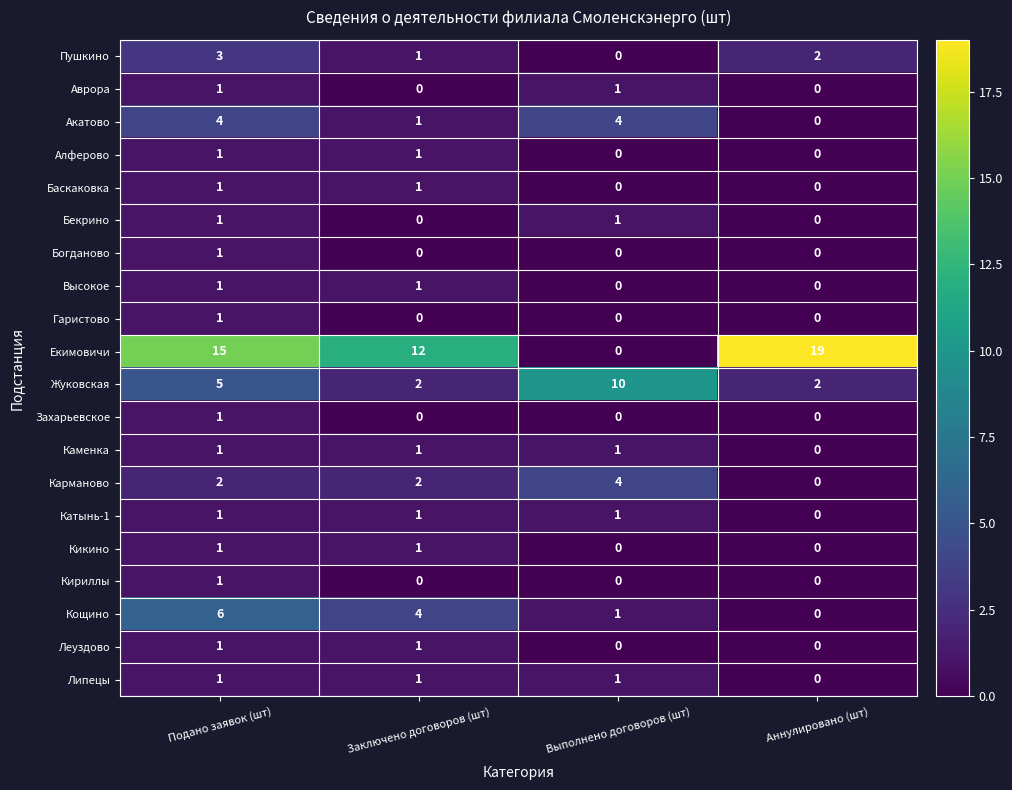

Count the Липецы values in the range 1 to 2.

3